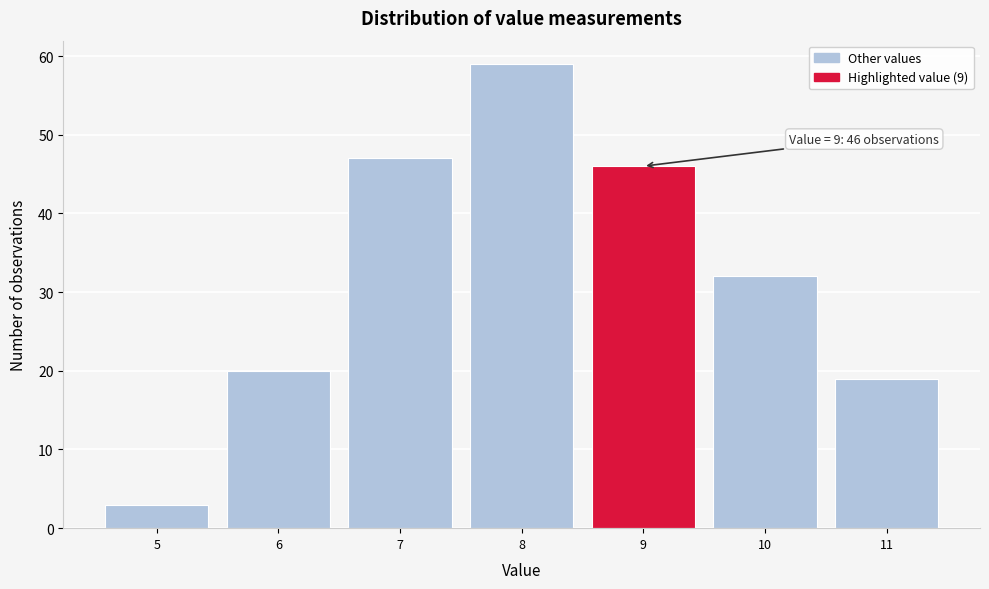

Over which range of the x-axis is the bar tallest?

7.5 to 8.5